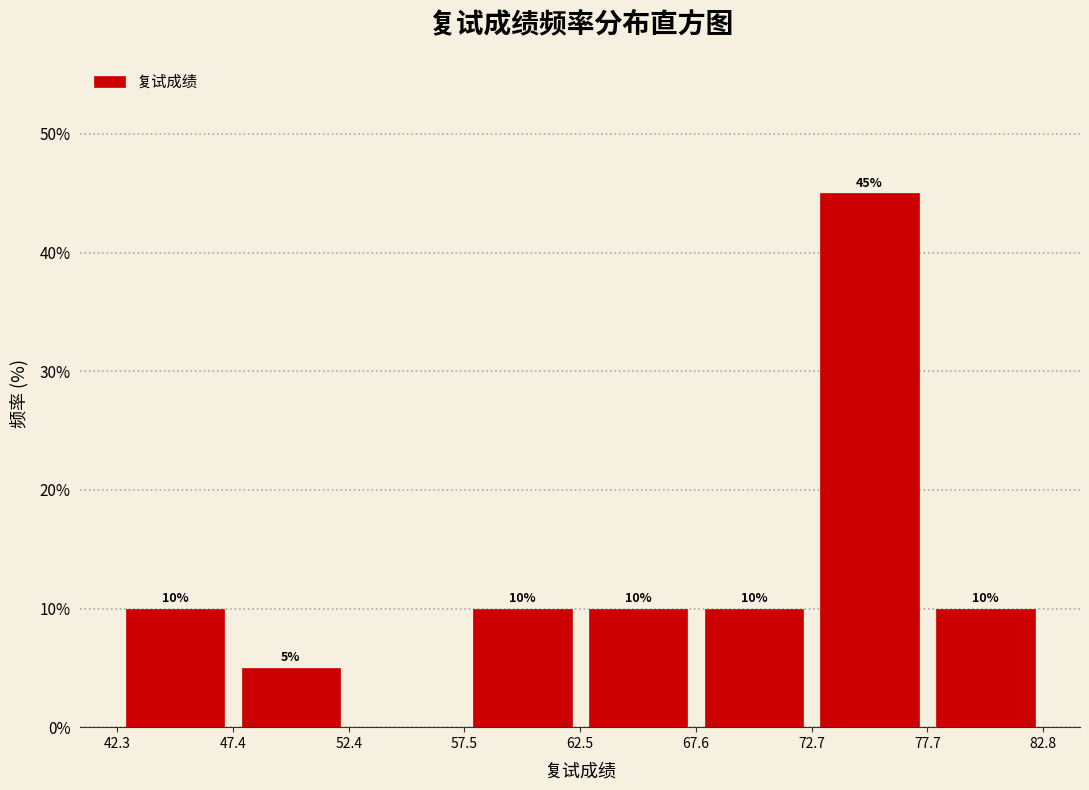

Which range on the x-axis has the tallest bar?

72.7 to 77.7